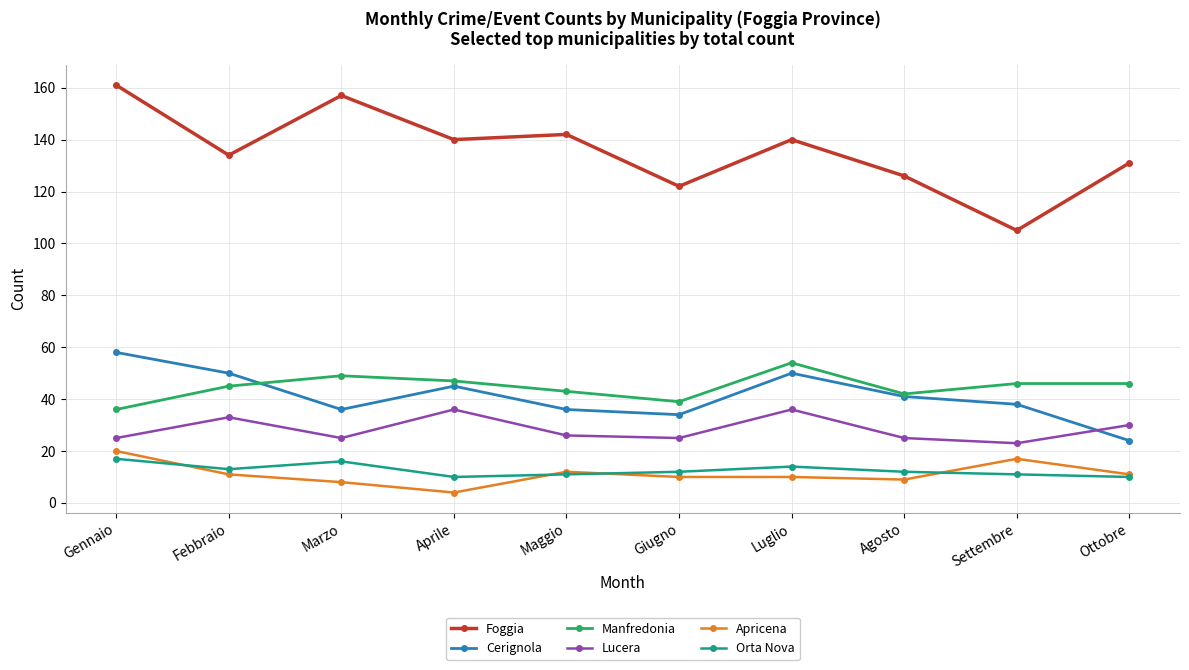

What is the value of the Orta Nova point at the 6th from the left?

12